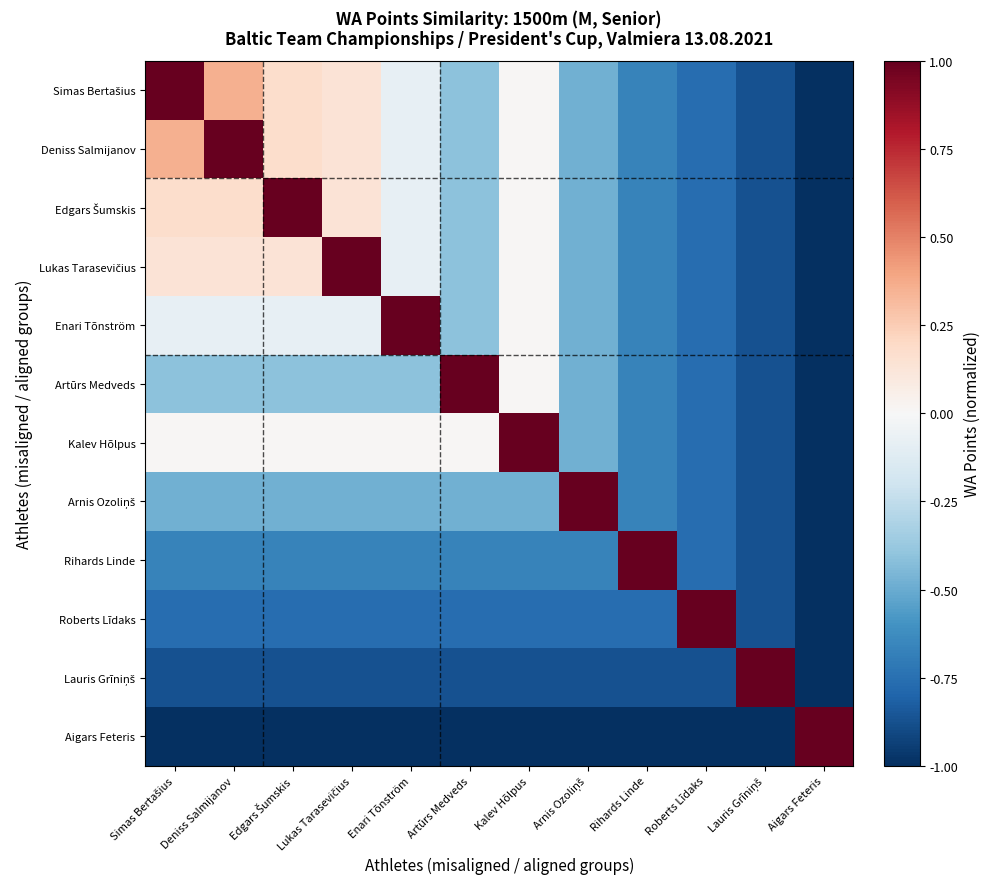

Which series has the widest spread of values?

Simas Bertašius